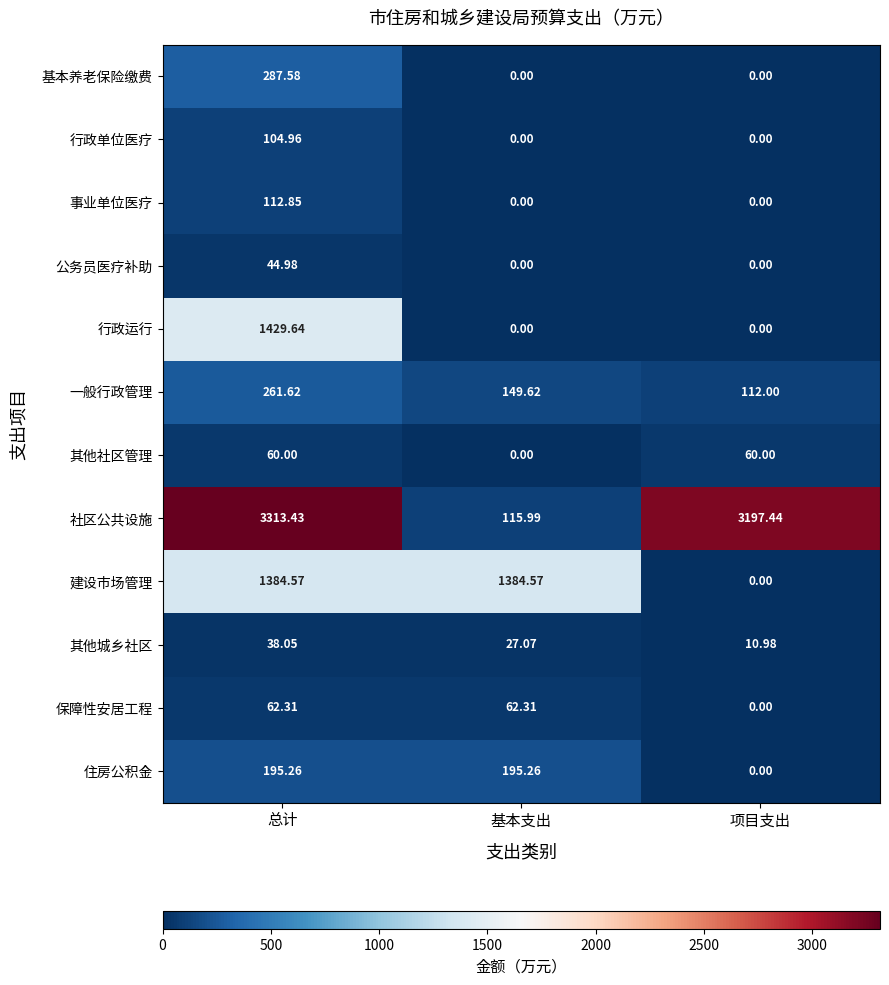

Where does the 一般行政管理 series first go above 149?

总计